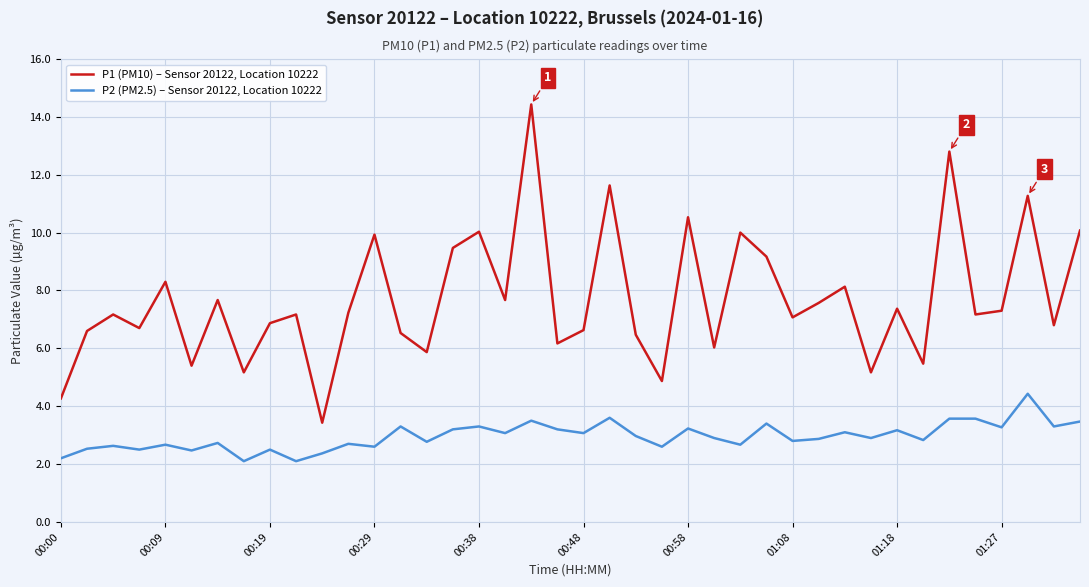

List the series in order of their overall mean, lowest first.

P2 (PM2.5) – Sensor 20122, Location 10222, P1 (PM10) – Sensor 20122, Location 10222